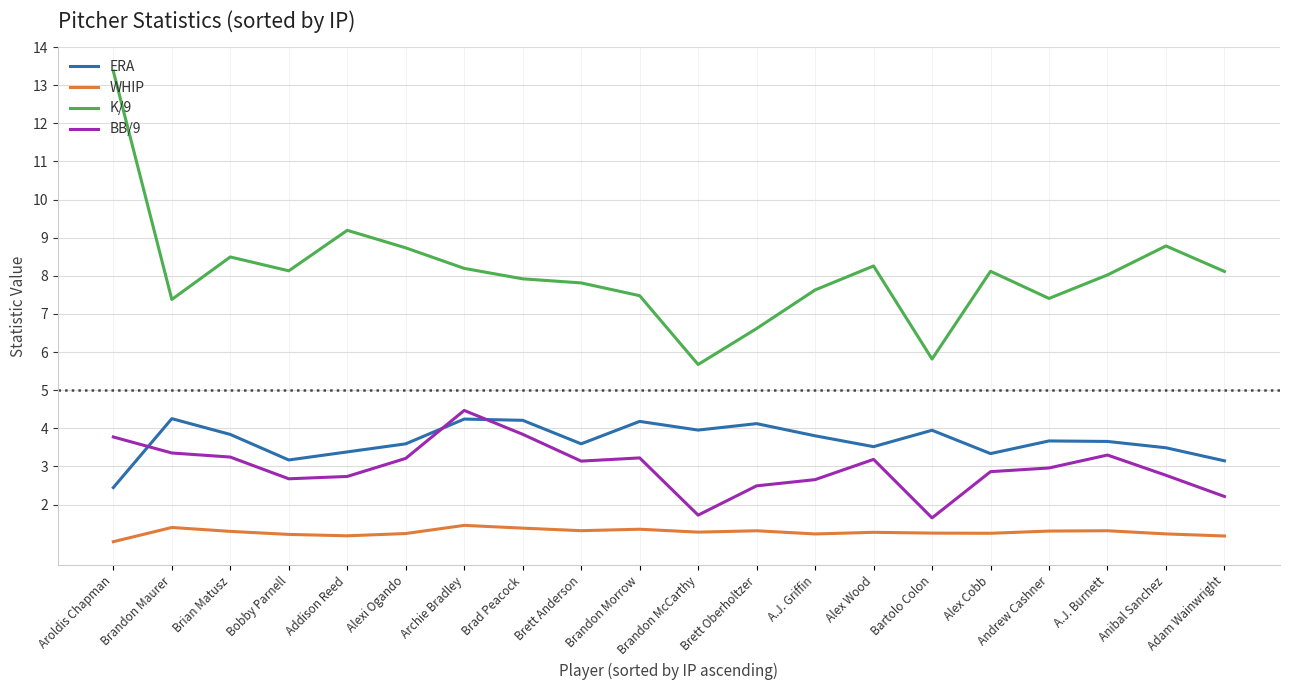

What position from the left is Aroldis Chapman?

1